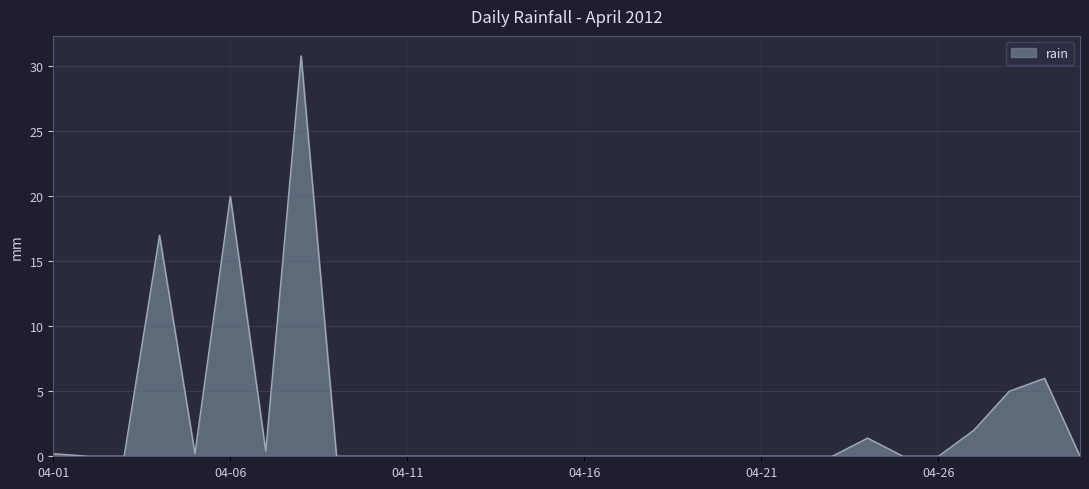

Does the chart display data point markers on the line(s)?

No